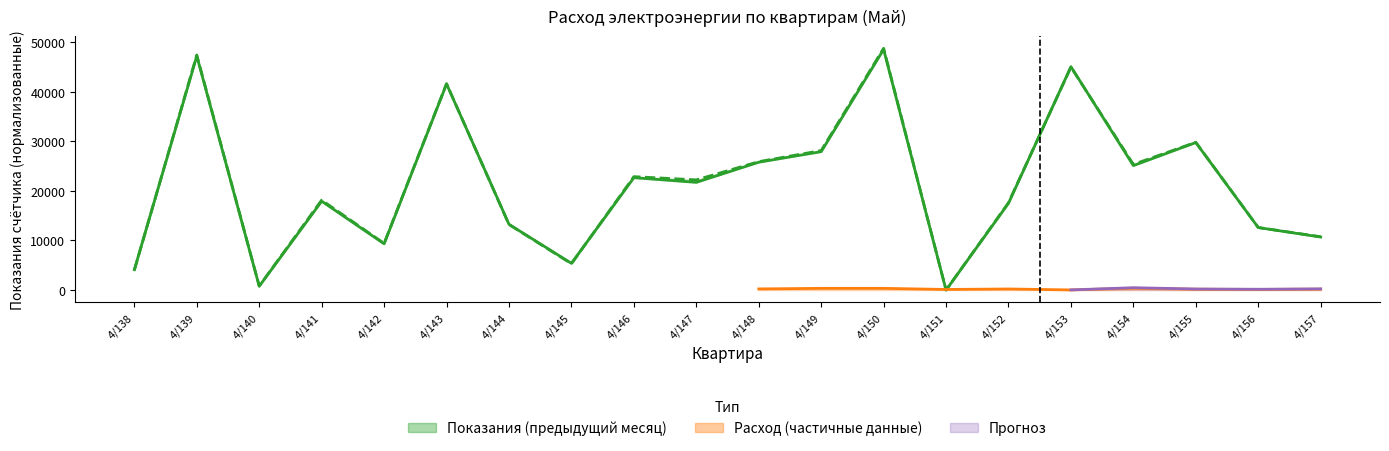

True or false: Расход (расчетного) has more than 2 interior local peaks.

True